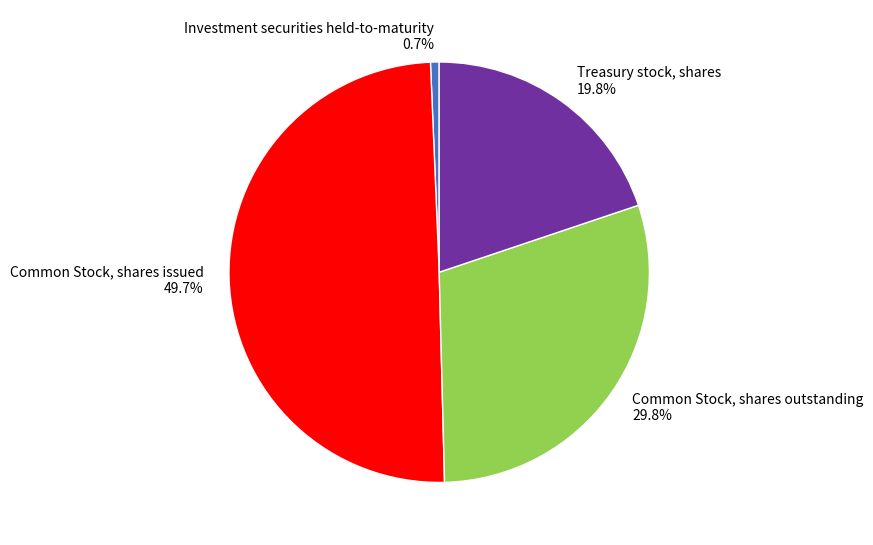

How many slices are in this pie chart?

4